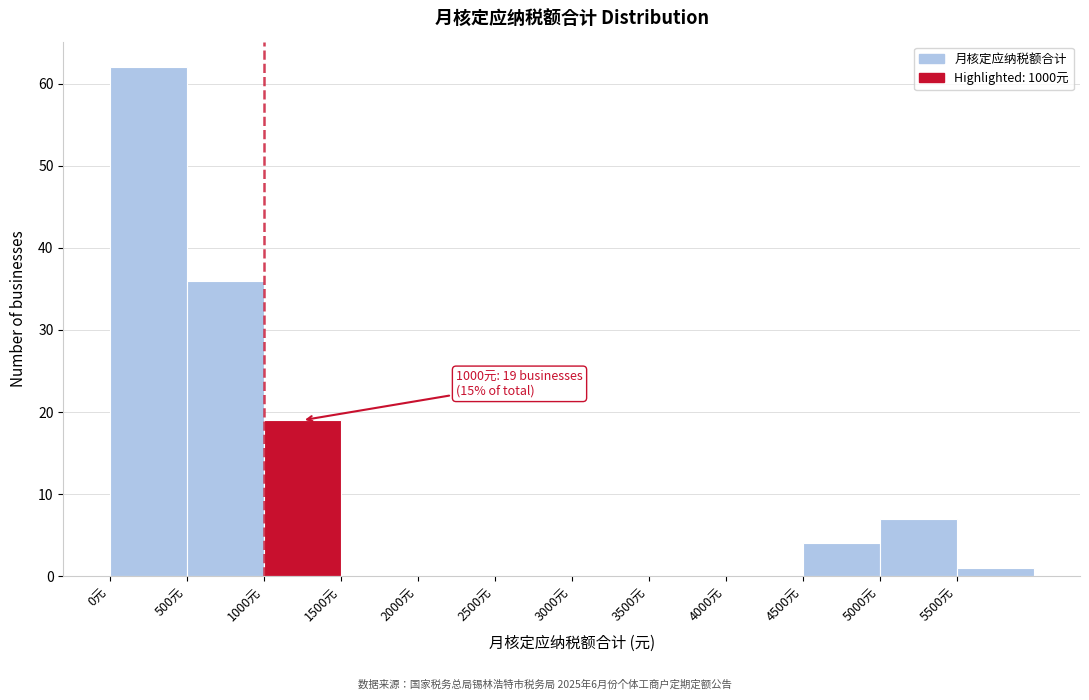

Which range on the x-axis has the tallest bar?

0 to 500